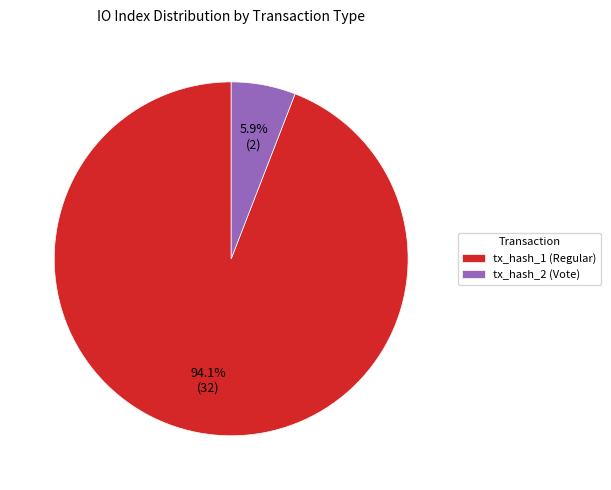

Which slice is the largest?

tx_hash_1 (Regular)